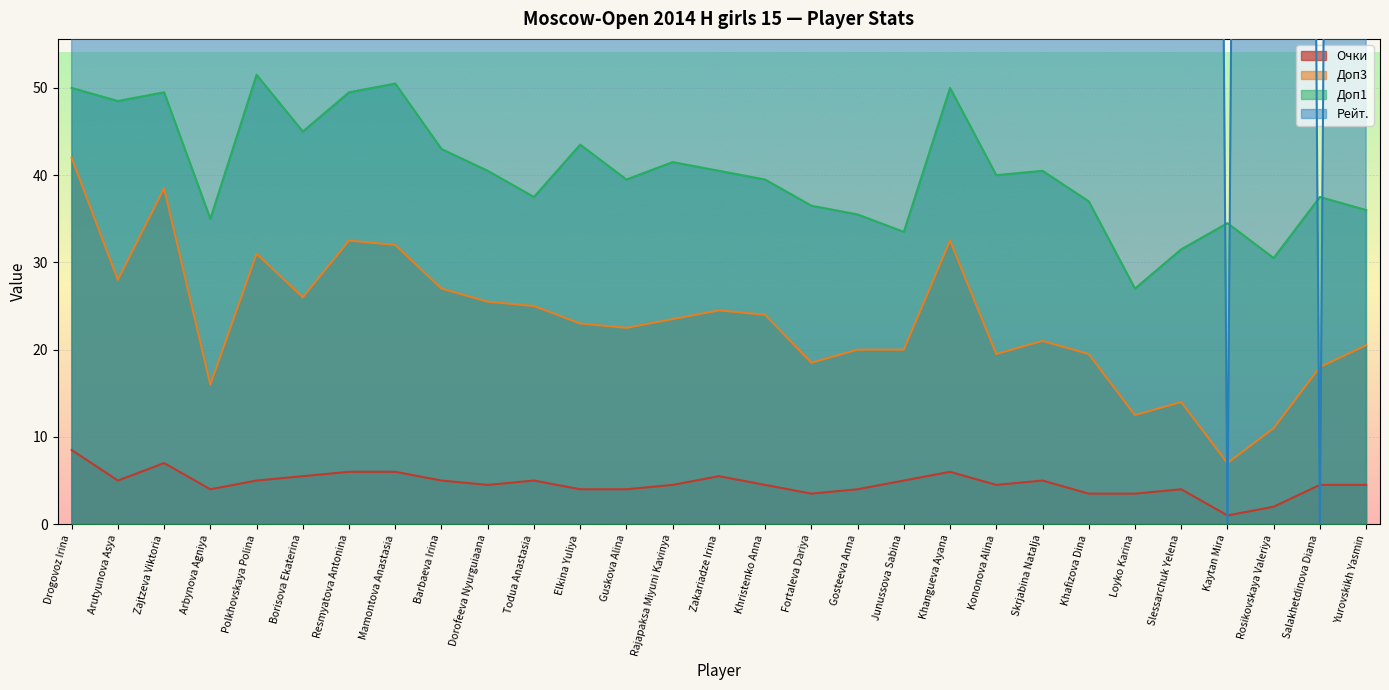

What is the label of the 22nd point from the right?

Mamontova Anastasia